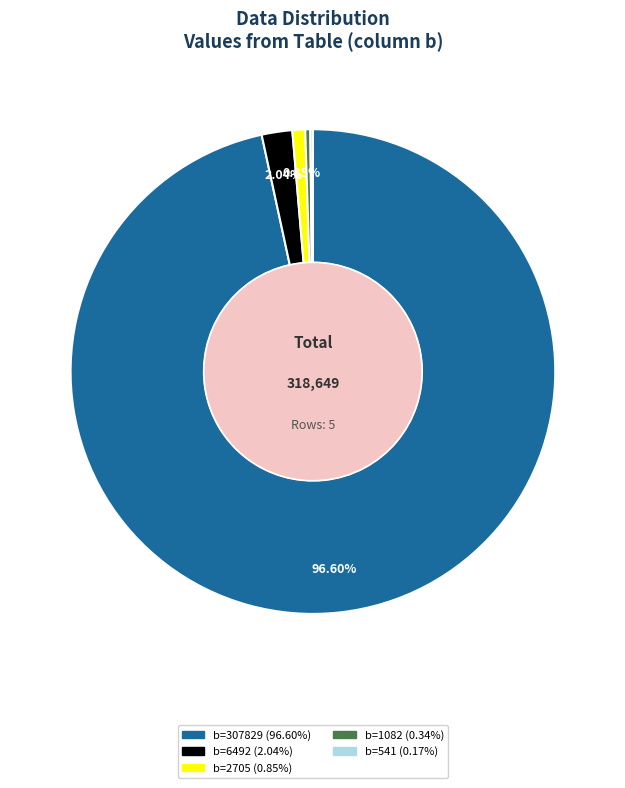

Does any single category account for the majority?

Yes